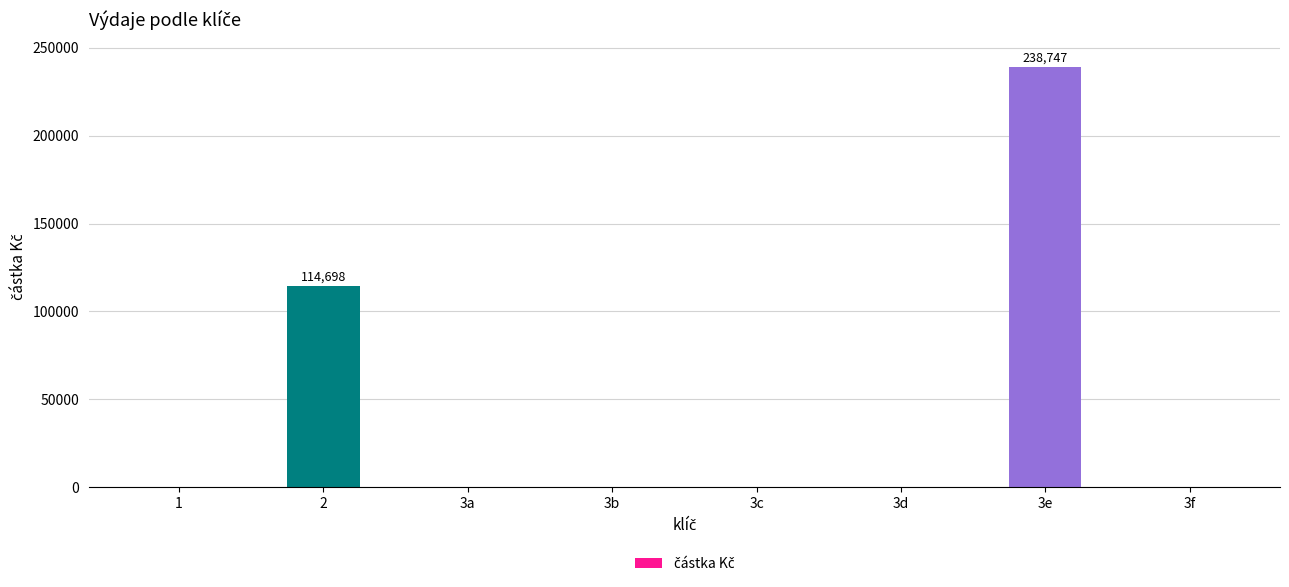

Between 3a and 3e, which is larger?

3e